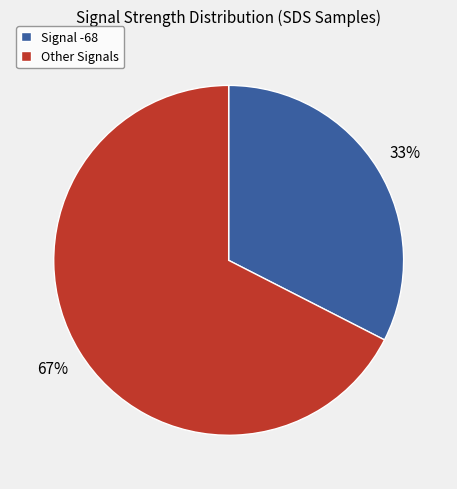

To the nearest percent, what portion does Signal -68 represent?

33%